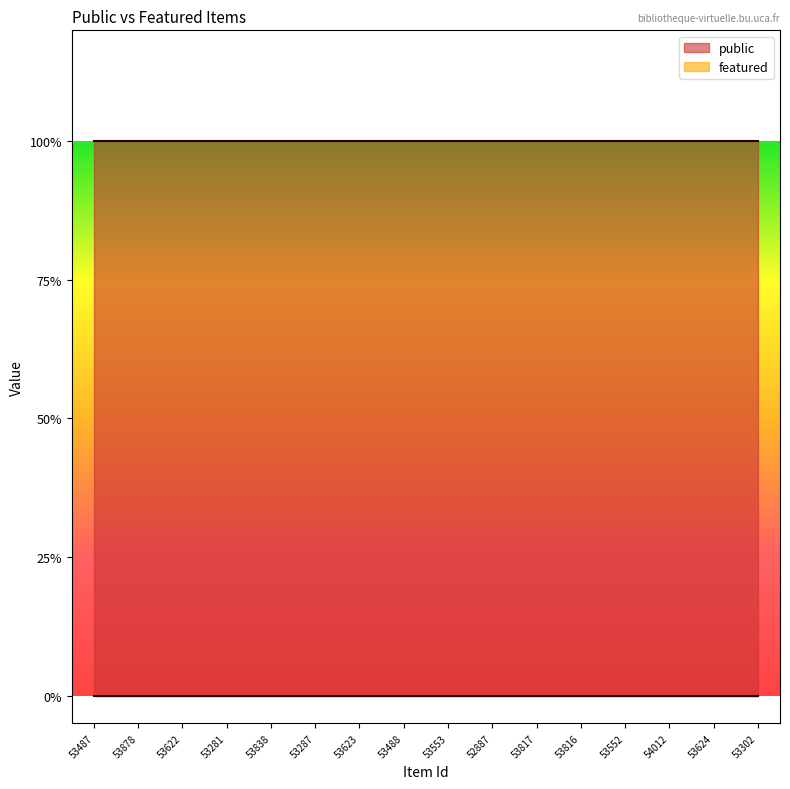

Which series changed the most between 53487 and 53287?

public